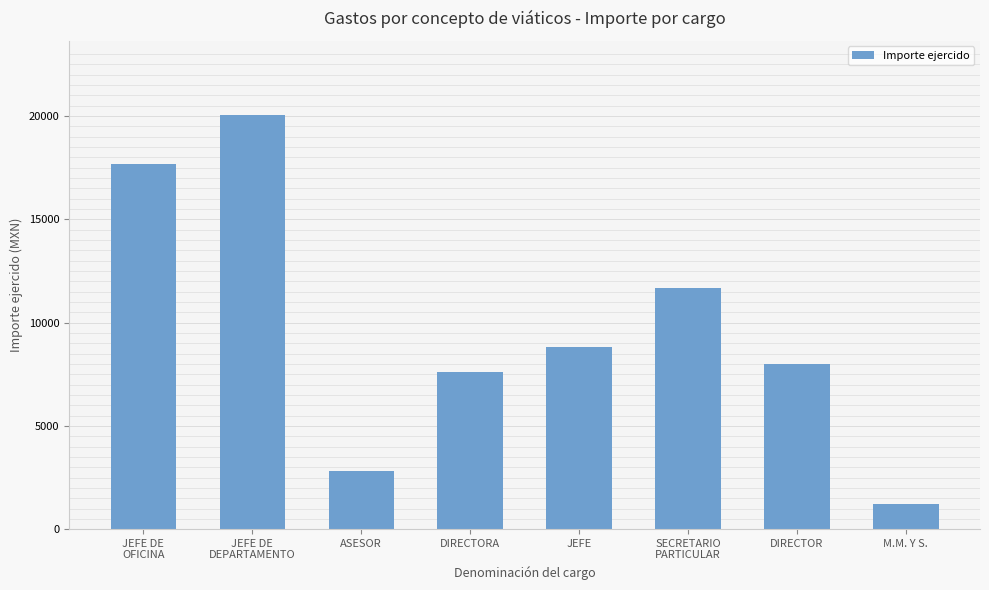

Between DIRECTOR and JEFE DE
OFICINA, which is larger?

JEFE DE
OFICINA